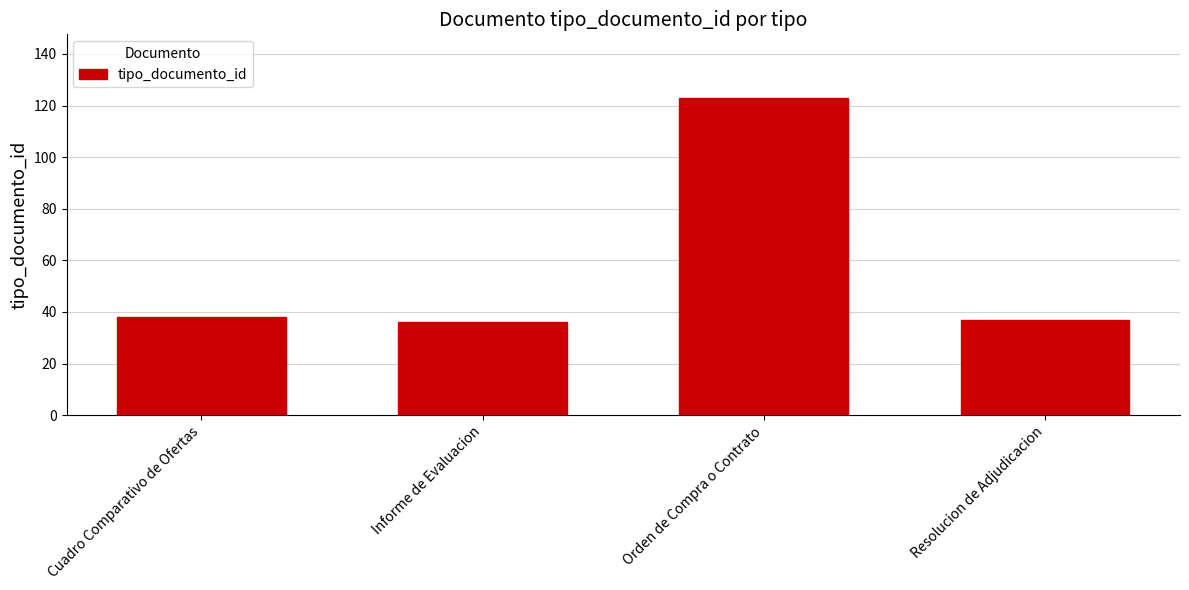

What value does the data have at Cuadro Comparativo de Ofertas, to the nearest 5?

40